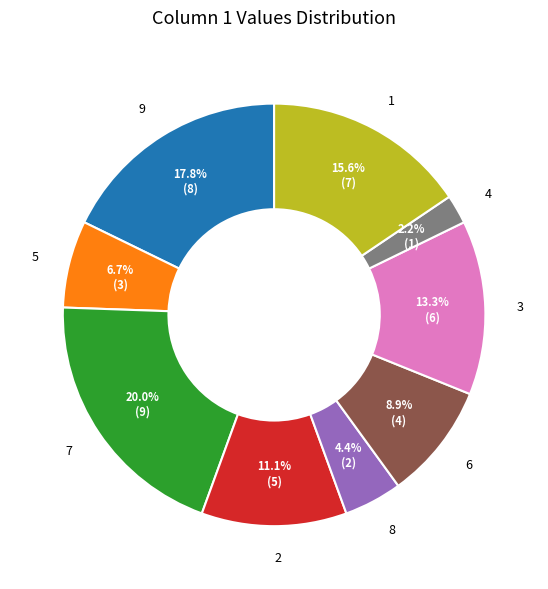

How much of the chart is everything except 9?

82.2%